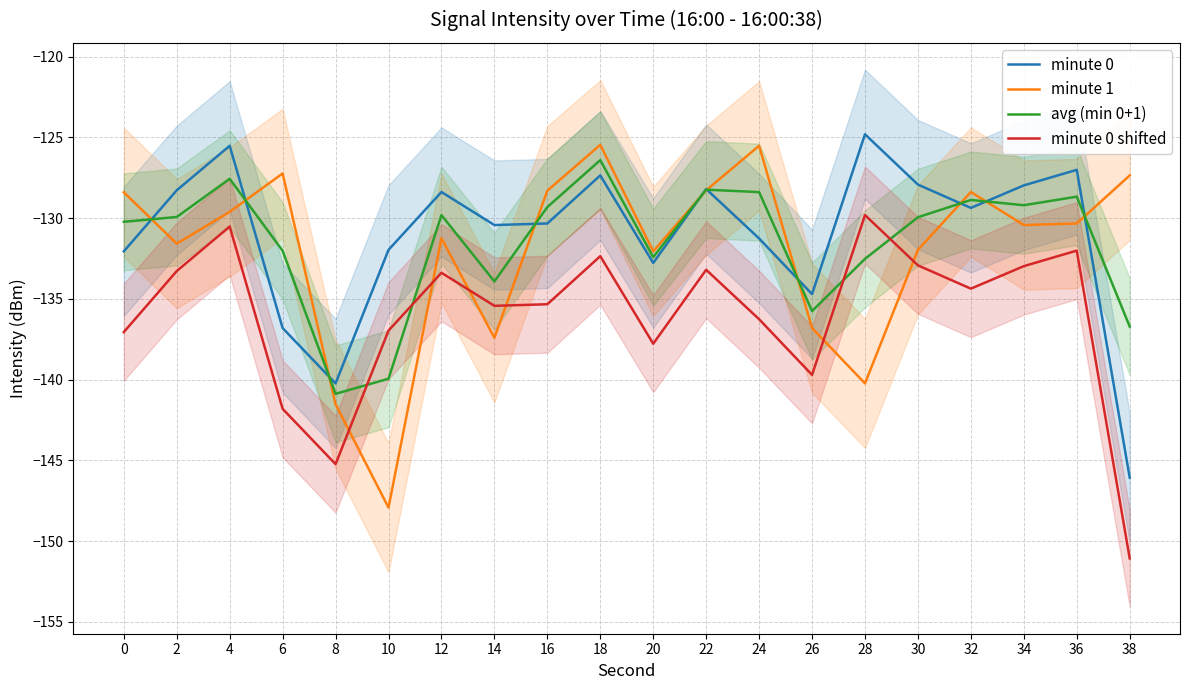

Which series has the largest total across all categories?

minute 0